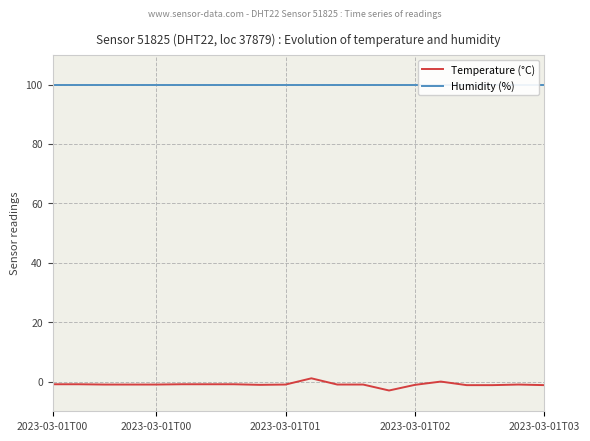

Is it true that Humidity (%) equals 64.7 at 7?

False